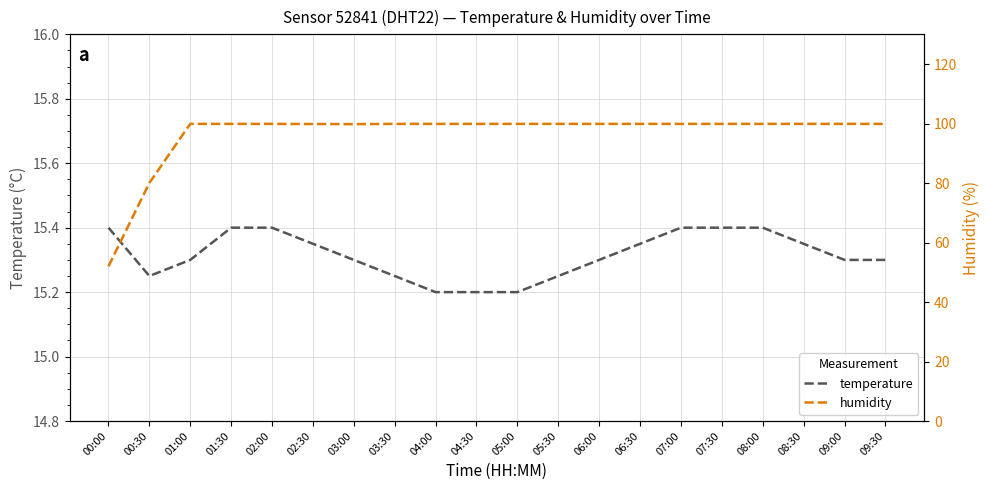

What are all the series names shown in the legend?

temperature, humidity